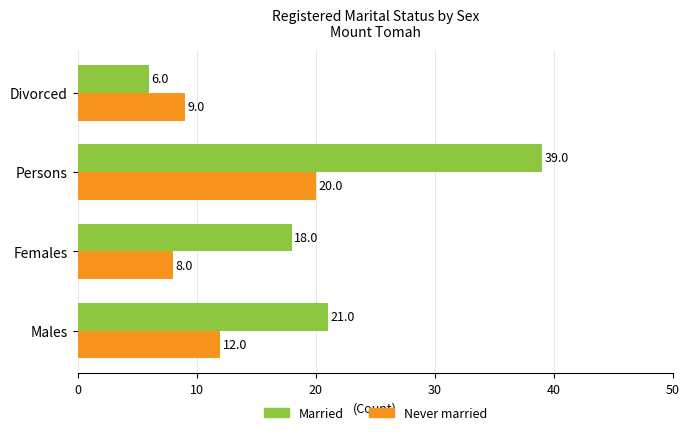

What is the lowest value of the Married series?

6